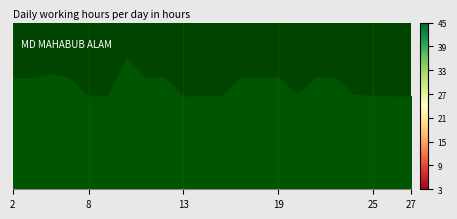

Reading left to right, extract all data points from this chart.

12.1	12.0	12.5	12.0	10.1	10.1	14.3	12.1	12.1	10.1	10.1	10.1	12.1	12.1	12.1	10.2	12.2	12.1	10.3	10.1	10.1	10.1